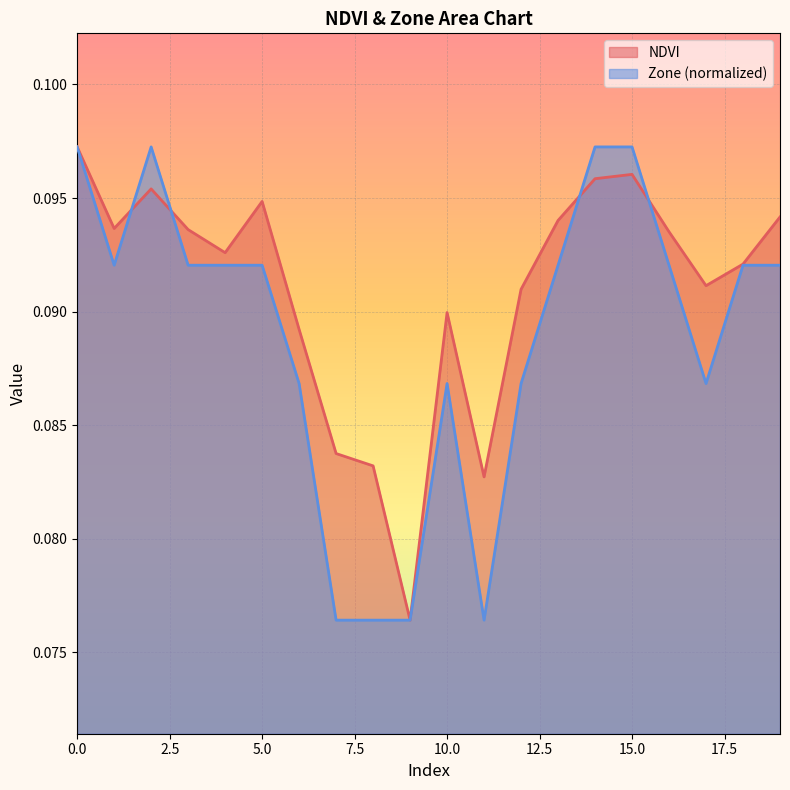

True or false: NDVI has a value of 0.1 at 1.

True